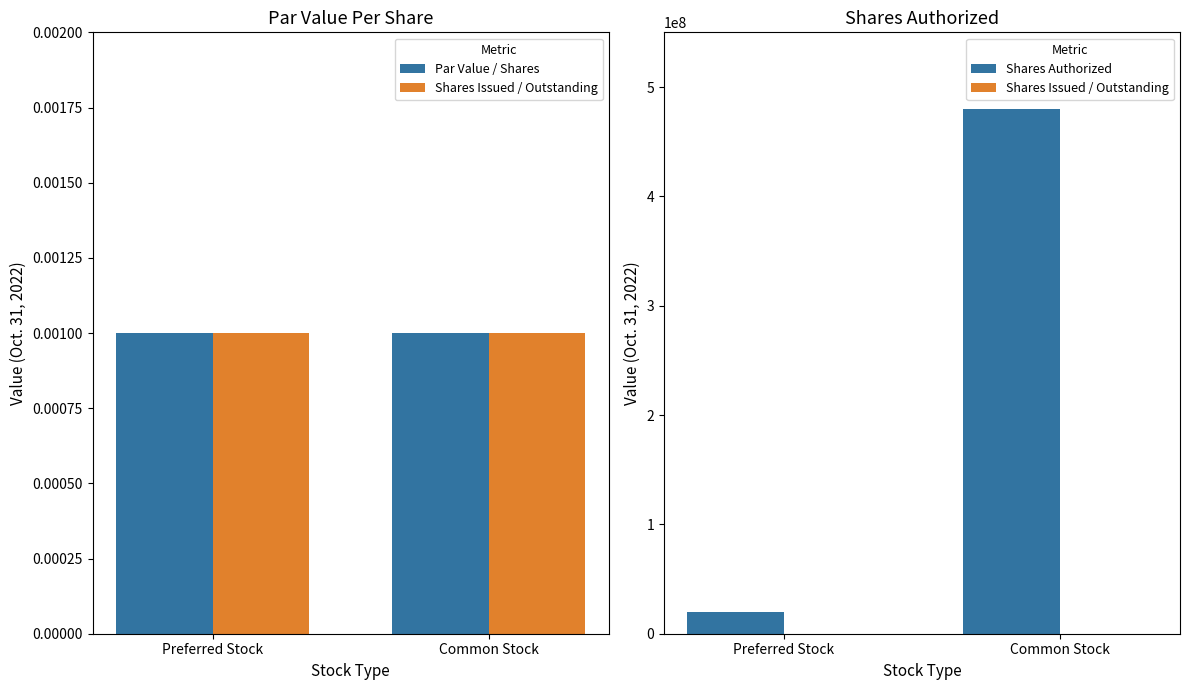

What is the greatest value displayed?

480000000.0